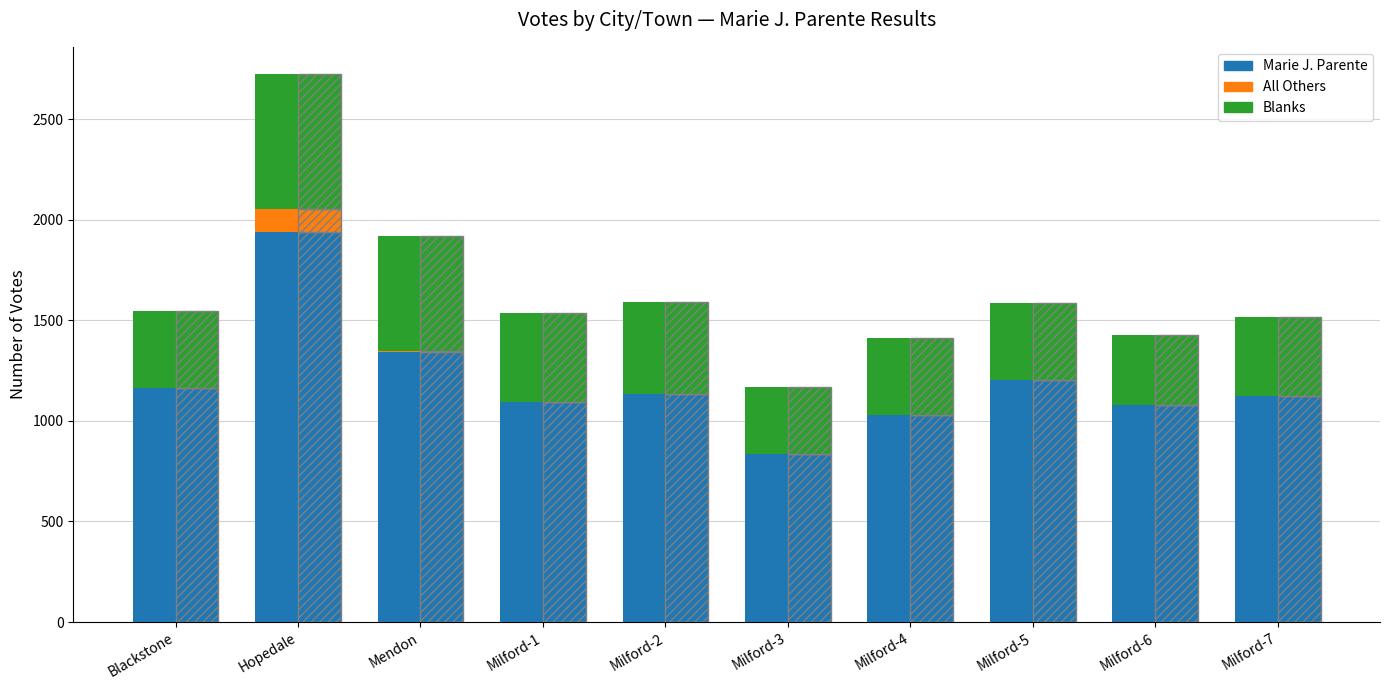

At which label does Marie J. Parente first exceed 1133?

Blackstone